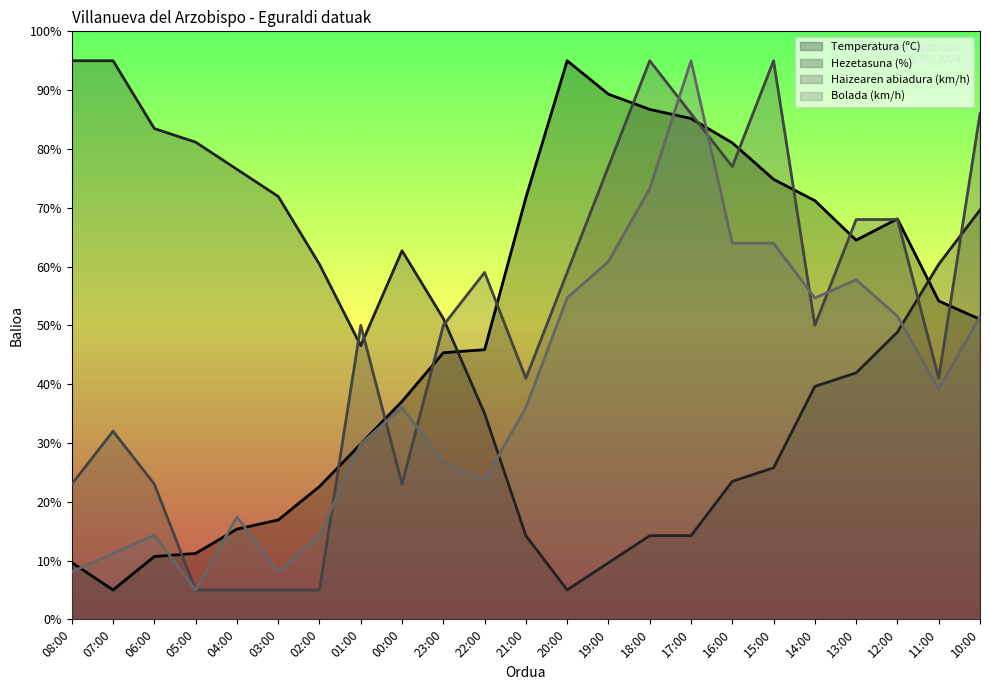

Which series has the widest spread of values?

Temperatura (ºC)